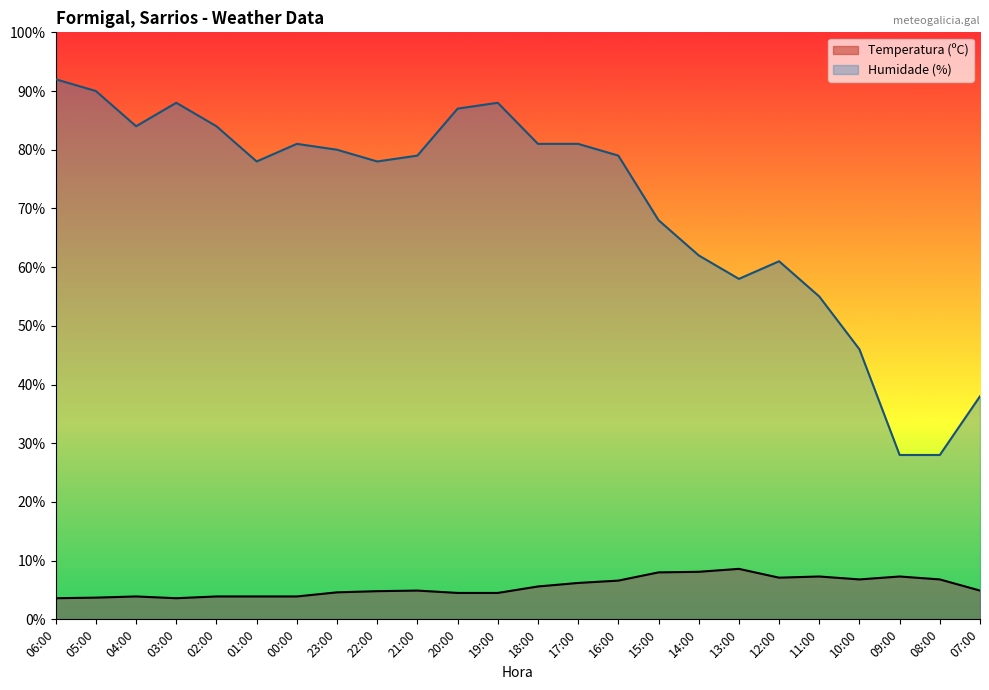

What is the minimum value for Temperatura (ºC)?

3.6